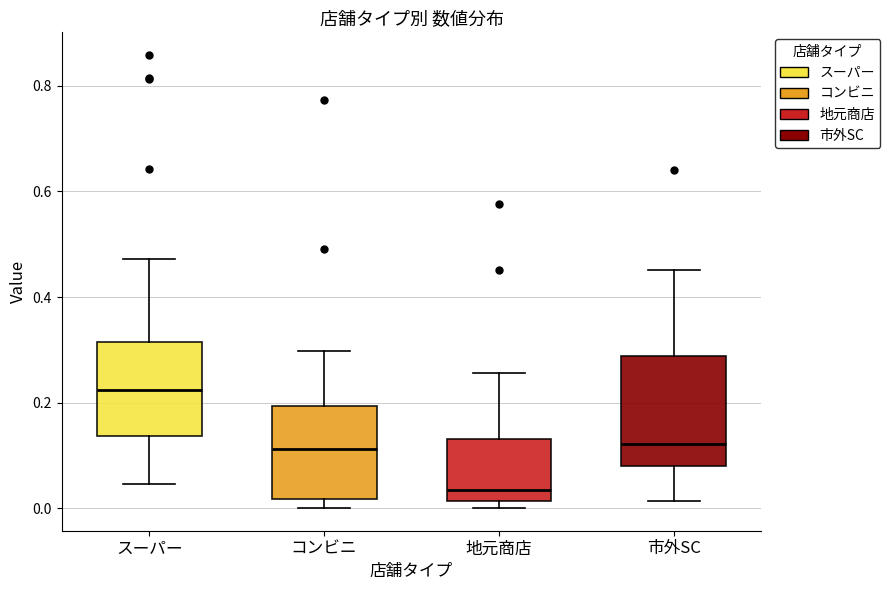

Where does the upper whisker of the box for 地元商店 end on the y-axis? The values are not printed on the chart, so give them approximately, as read against the axis.

0.26